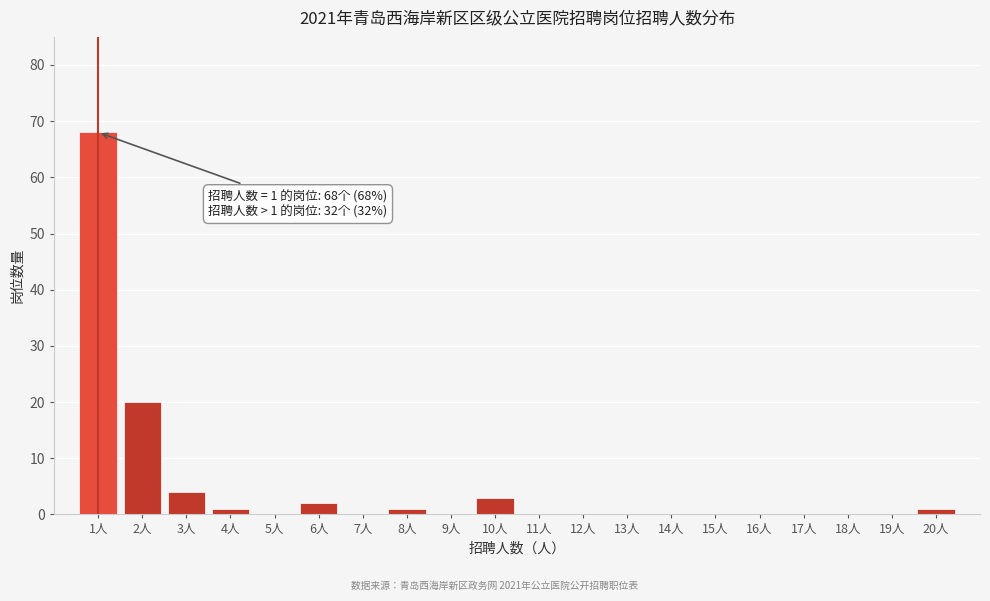

Which range on the x-axis has the tallest bar?

0.5 to 1.5